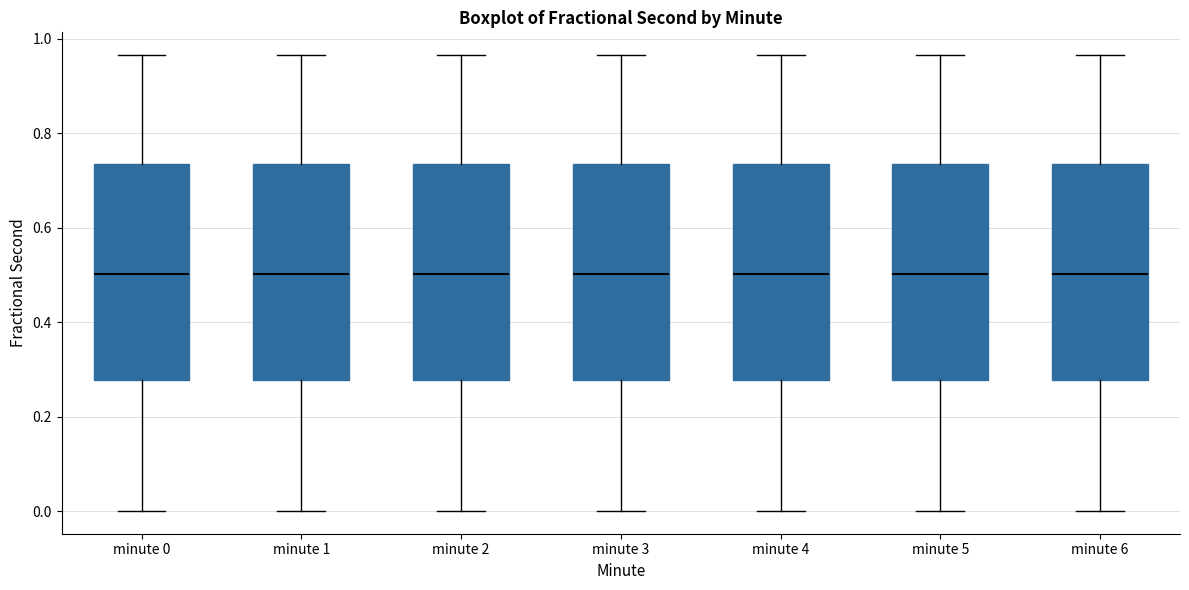

Reading left to right, transcribe this box plot: for each box, give where its median line is, the range the box spans, and where its two whiskers end, as read against the y-axis. The values are not printed on the chart, so give them approximately, as read against the axis.

minute 0: median 0.50, box 0.28 to 0.74, whiskers 0.00 to 0.96
minute 1: median 0.50, box 0.28 to 0.74, whiskers 0.00 to 0.96
minute 2: median 0.50, box 0.28 to 0.74, whiskers 0.00 to 0.96
minute 3: median 0.50, box 0.28 to 0.74, whiskers 0.00 to 0.96
minute 4: median 0.50, box 0.28 to 0.74, whiskers 0.00 to 0.96
minute 5: median 0.50, box 0.28 to 0.74, whiskers 0.00 to 0.96
minute 6: median 0.50, box 0.28 to 0.74, whiskers 0.00 to 0.96